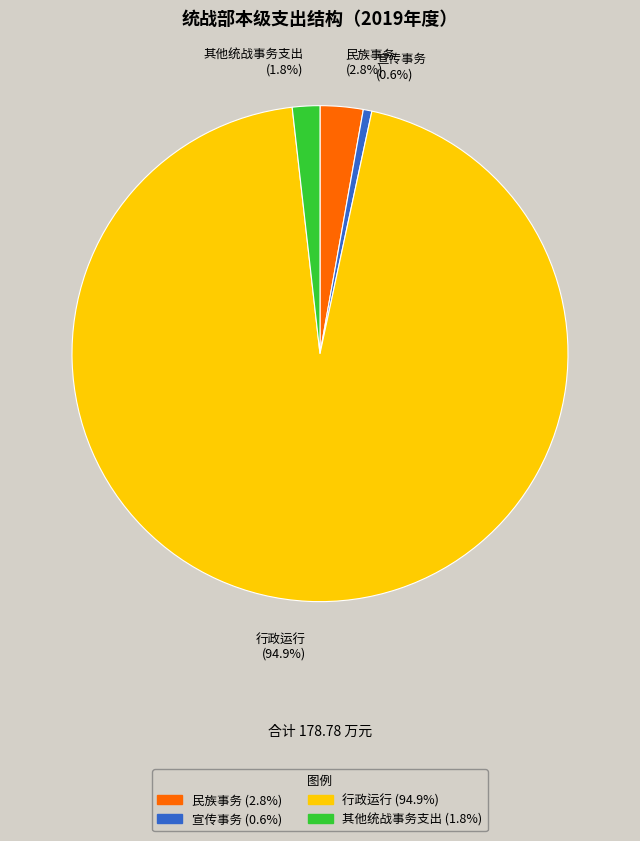

Which category has the biggest portion of the pie?

行政运行